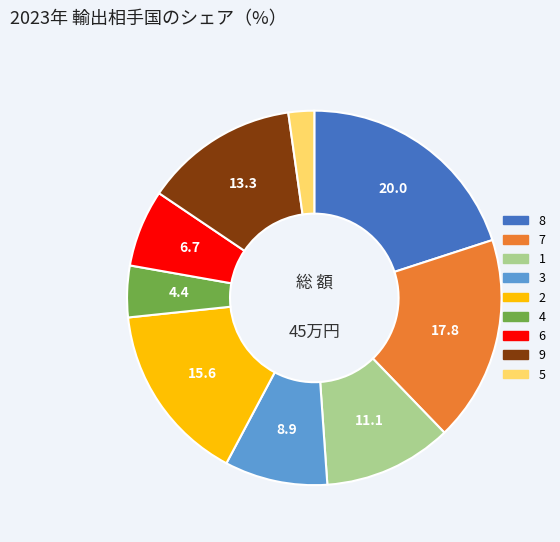

Is there any slice that represents more than half of the pie?

No